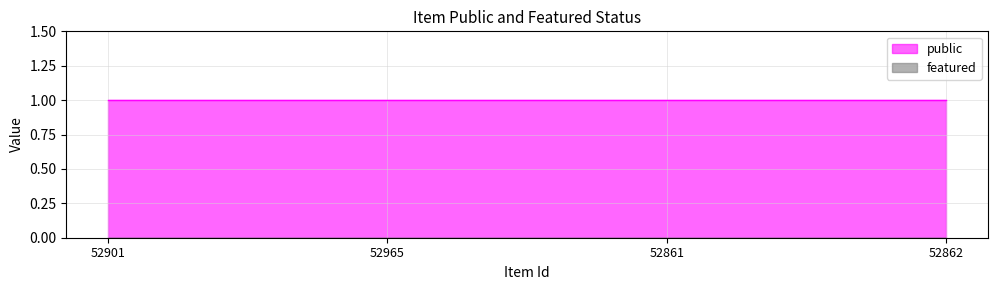

The public series shows 1 at 52861. True or false?

True